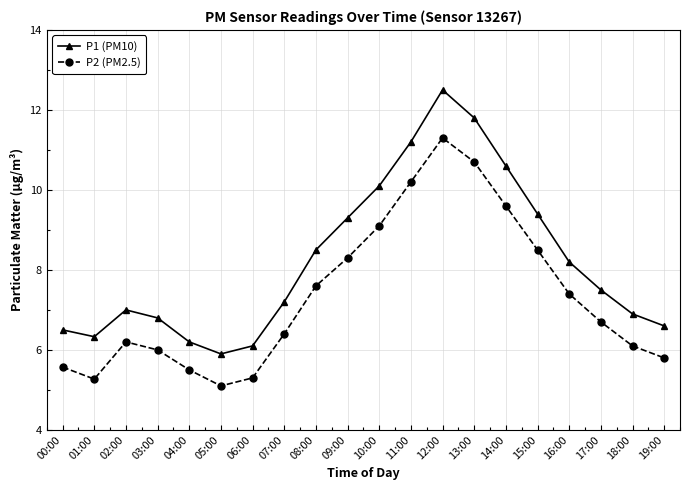

Rank the series by their maximum value, from highest to lowest.

P1 (PM10), P2 (PM2.5)